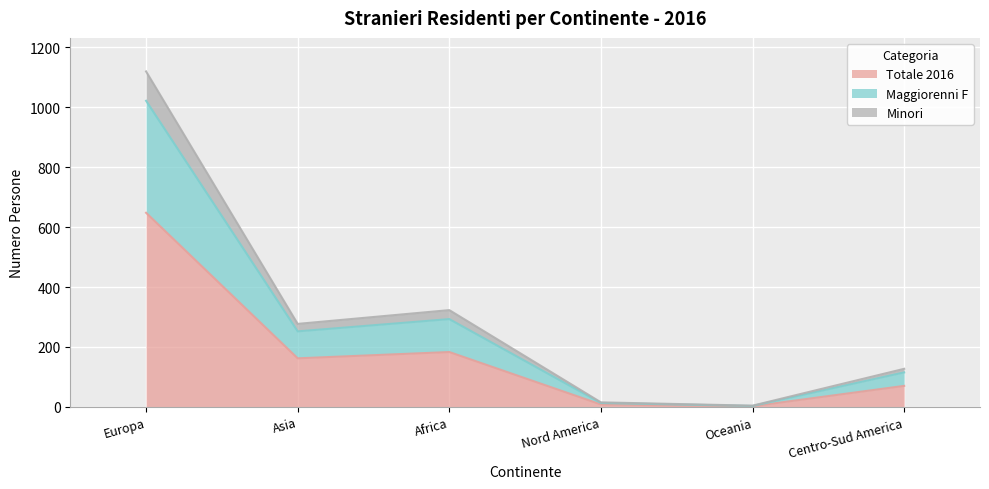

At which category is the sum across all series the highest?

Europa